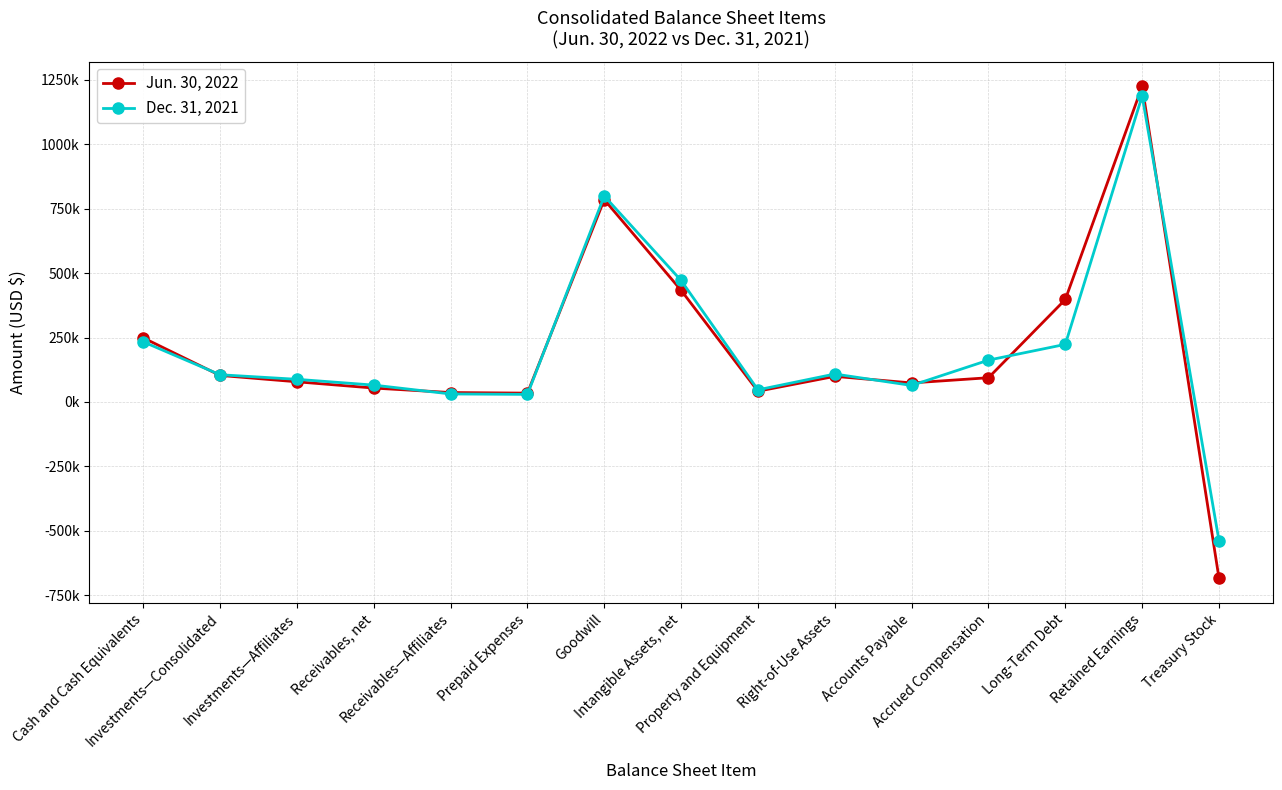

How many values in the Jun. 30, 2022 series are below 93929?

7